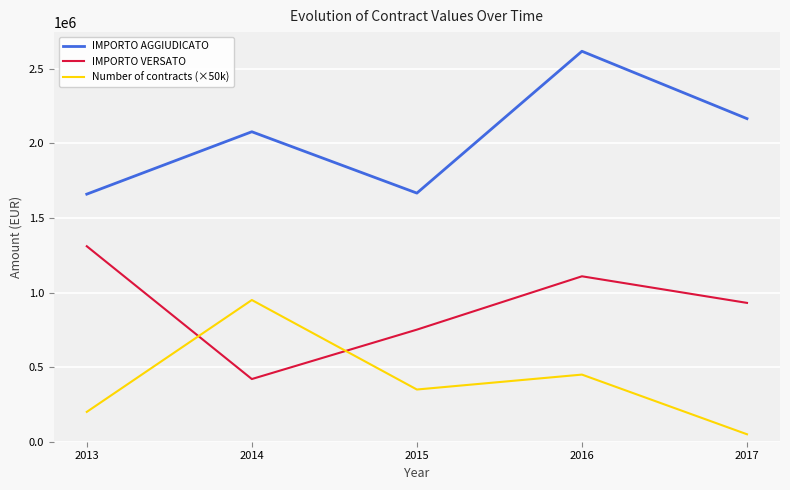

At which category does IMPORTO VERSATO reach its first local valley?

2014